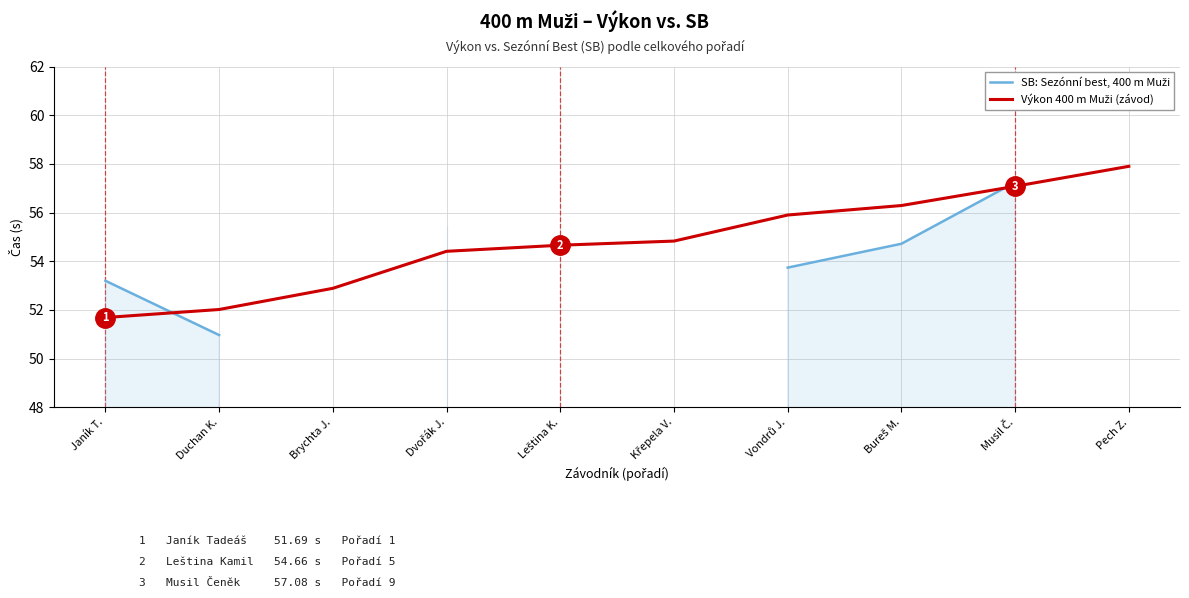

True or false: SB: Sezónní best, 400 m Muži has more than 0 interior local peaks.

False